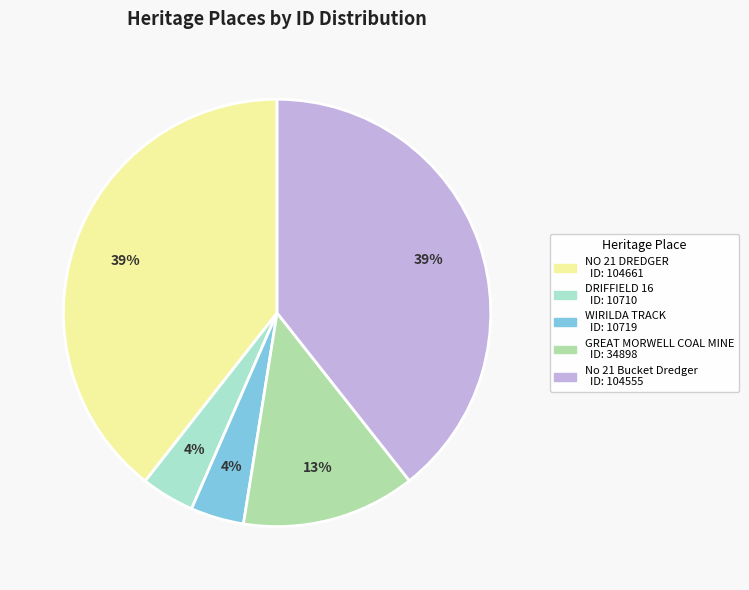

Count the number of slices in the pie.

5